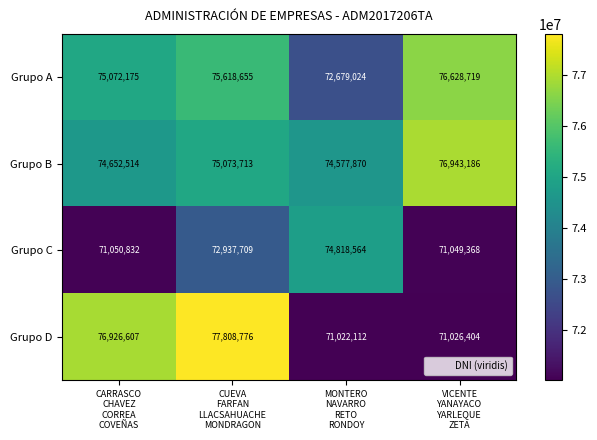

Which series has the widest spread of values?

Grupo D